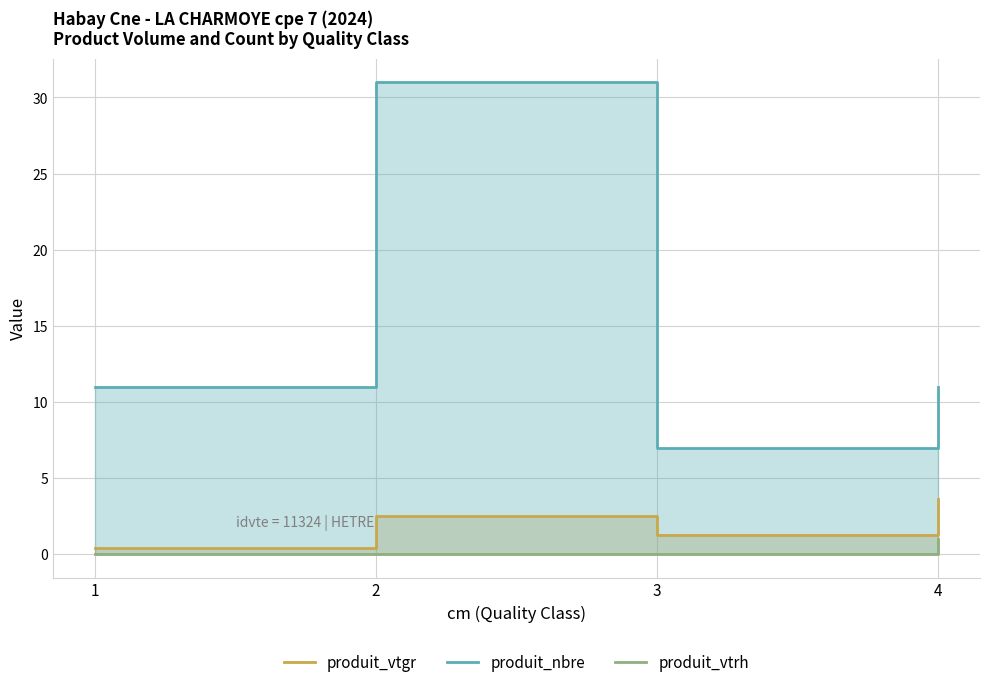

Count the produit_vtrh values in the range 0 to 1.

4